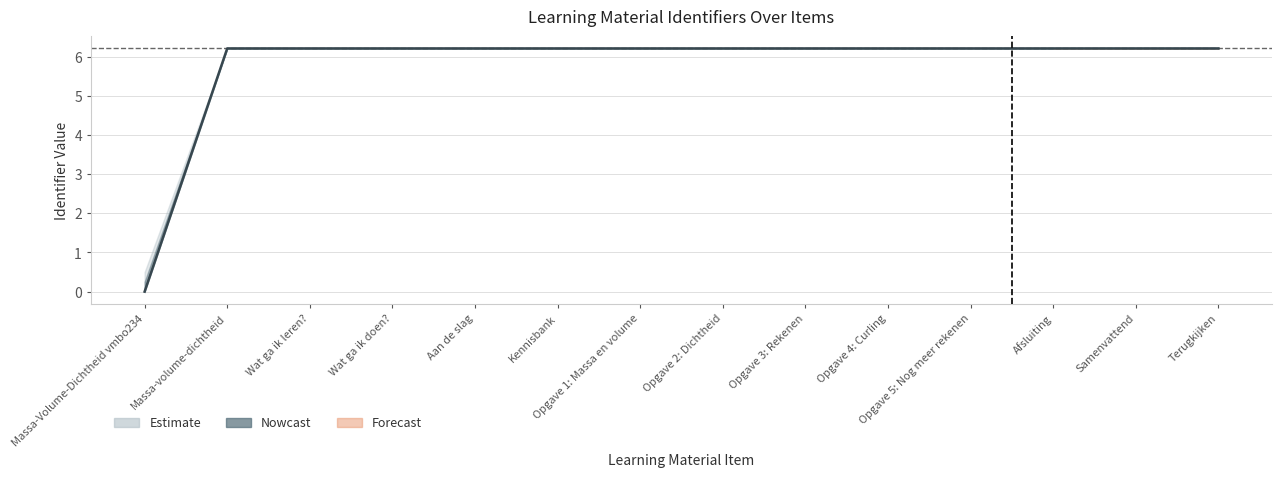

Reading left to right, extract all data points from this chart.

Massa-Volume-Dichtheid vmbo234=0.0	Massa-volume-dichtheid=6.2	Wat ga ik leren?=6.2	Wat ga ik doen?=6.2	Aan de slag=6.2	Kennisbank=6.2	Opgave 1: Massa en volume=6.2	Opgave 2: Dichtheid=6.2	Opgave 3: Rekenen=6.2	Opgave 4: Curling=6.2	Opgave 5: Nog meer rekenen=6.2	Afsluiting=6.2	Samenvattend=6.2	Terugkijken=6.2